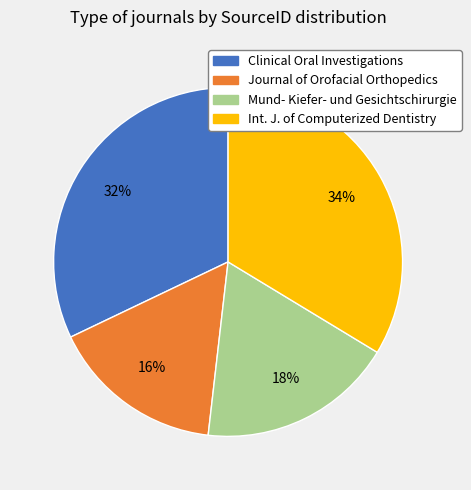

Does any single category account for the majority?

No